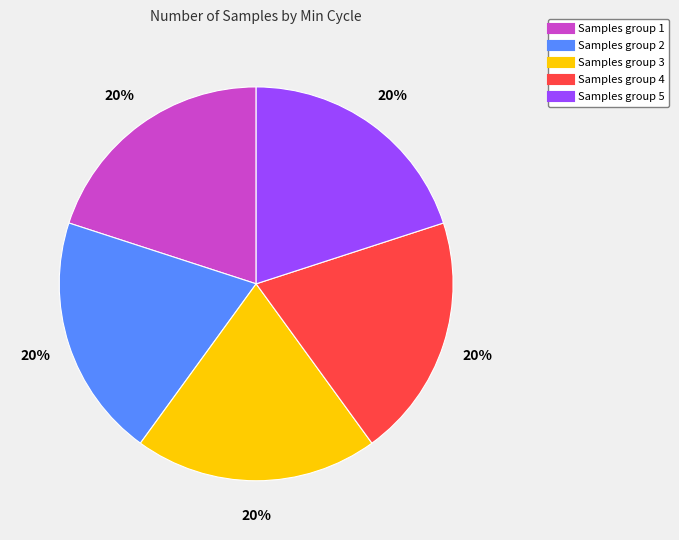

Count the number of slices in the pie.

5